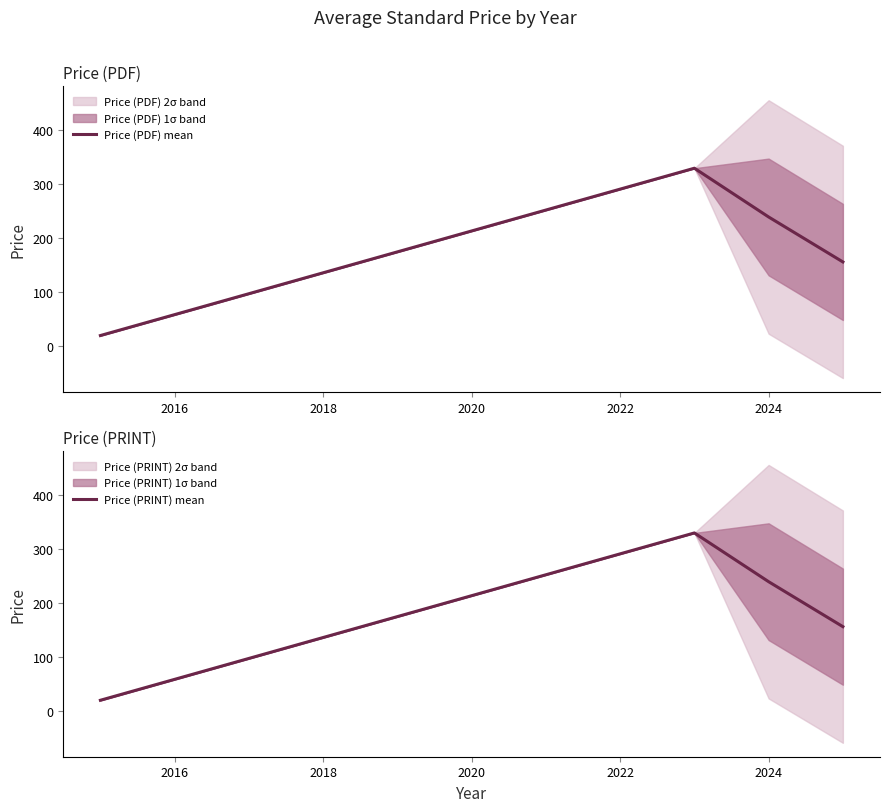

How many interior local peaks does the Price (PDF) mean series have?

1